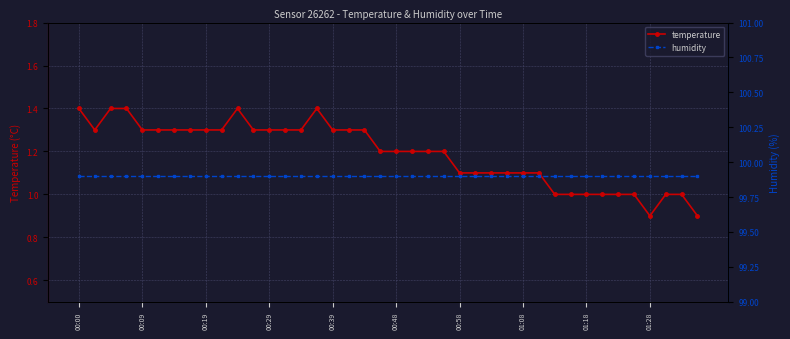

The temperature series shows 2.2 at 18. True or false?

False